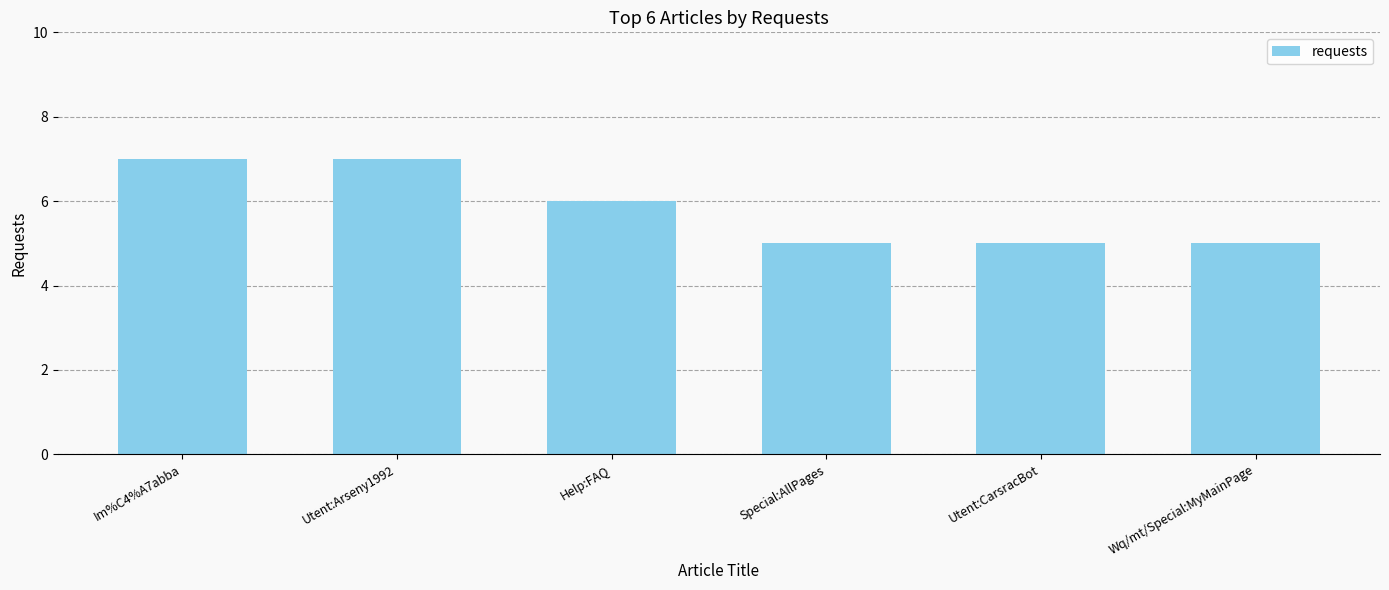

What position from the right is Im%C4%A7abba?

6